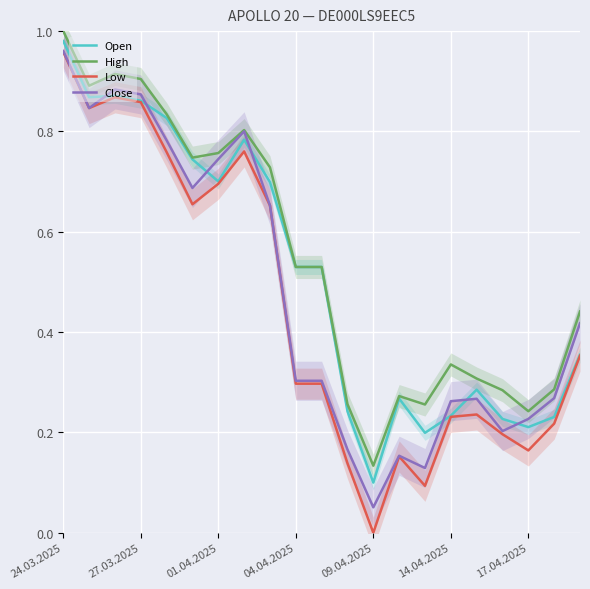

Is it true that Close equals 0.4 at 14.04.2025?

False